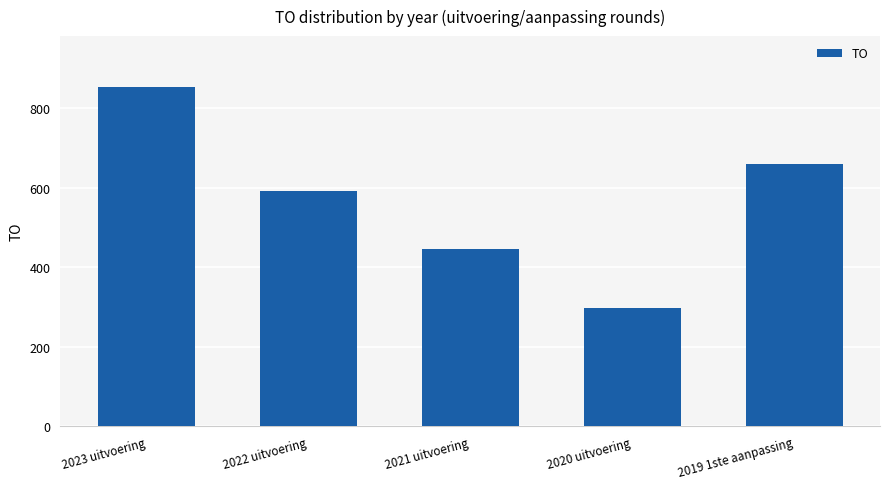

At which category does the chart reach its minimum across all series?

2020 uitvoering